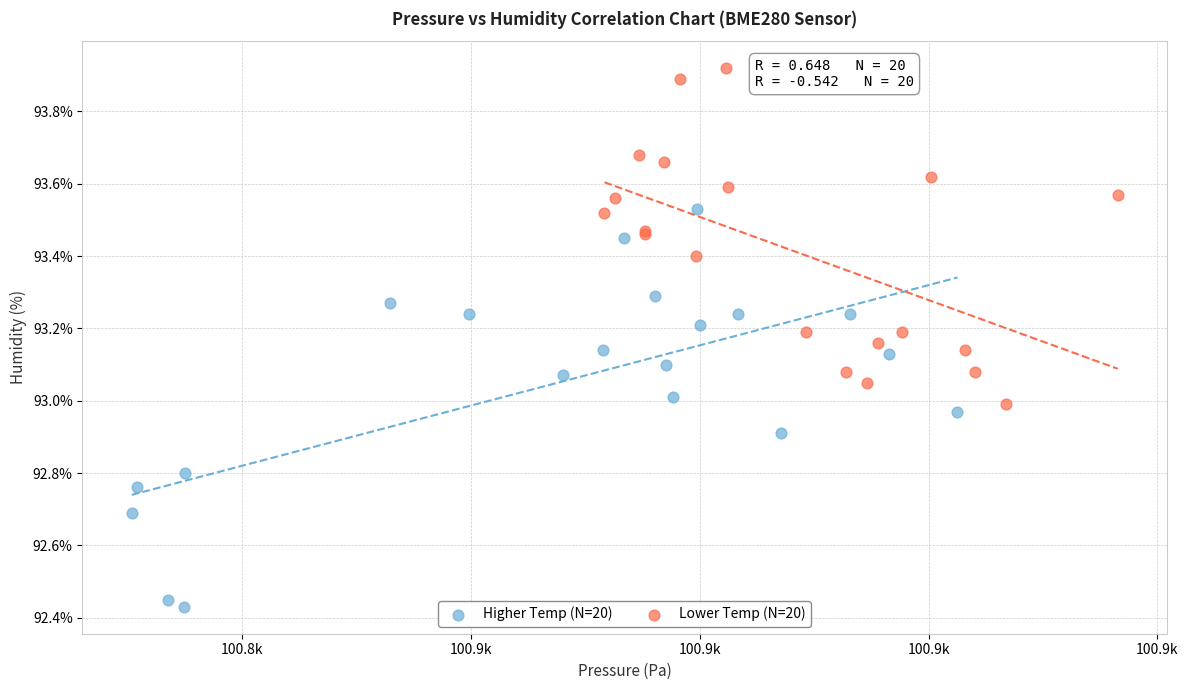

Which series contains the highest Y value?

Lower Temp (N=20)